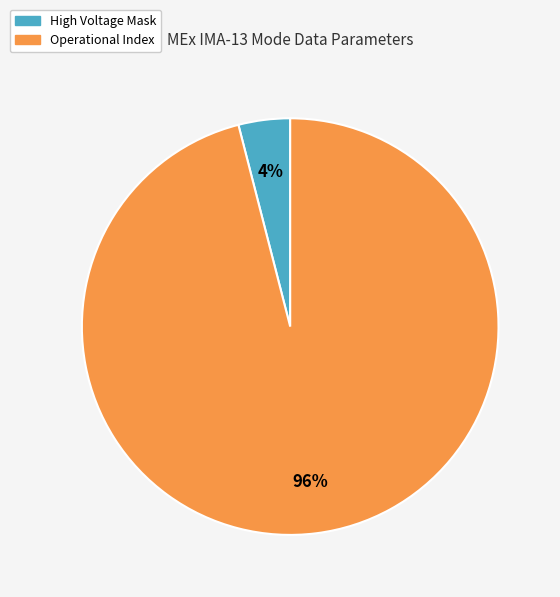

To the nearest percent, what is the average slice percentage?

50%